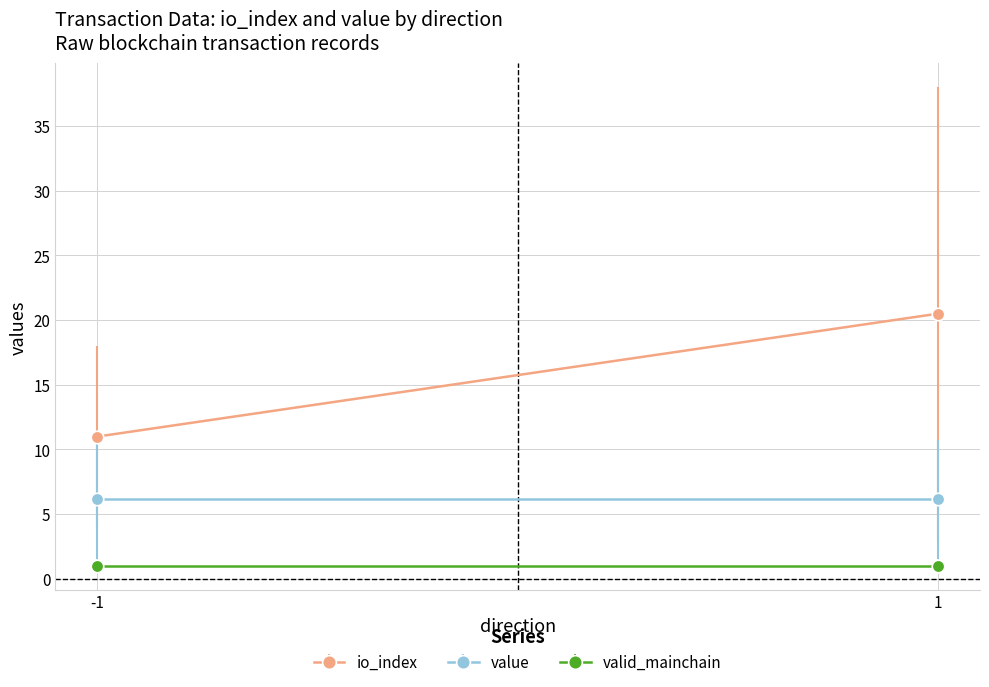

The valid_mainchain series shows 1.0 at -1. True or false?

True